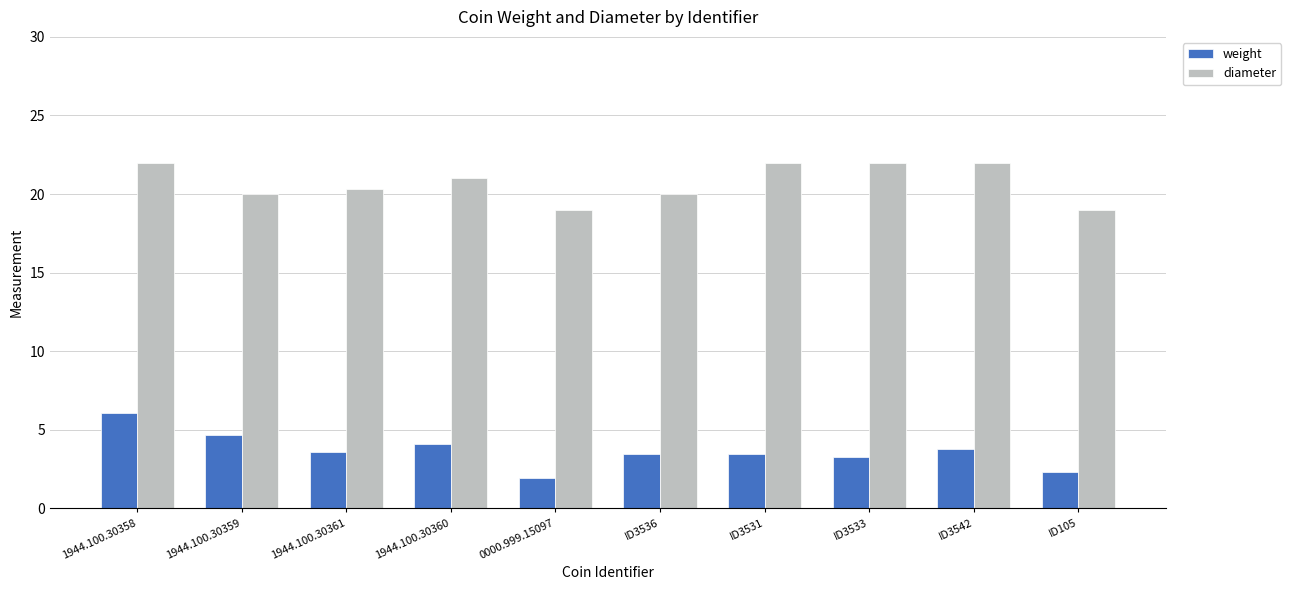

Rank the series by their maximum value, from lowest to highest.

weight, diameter